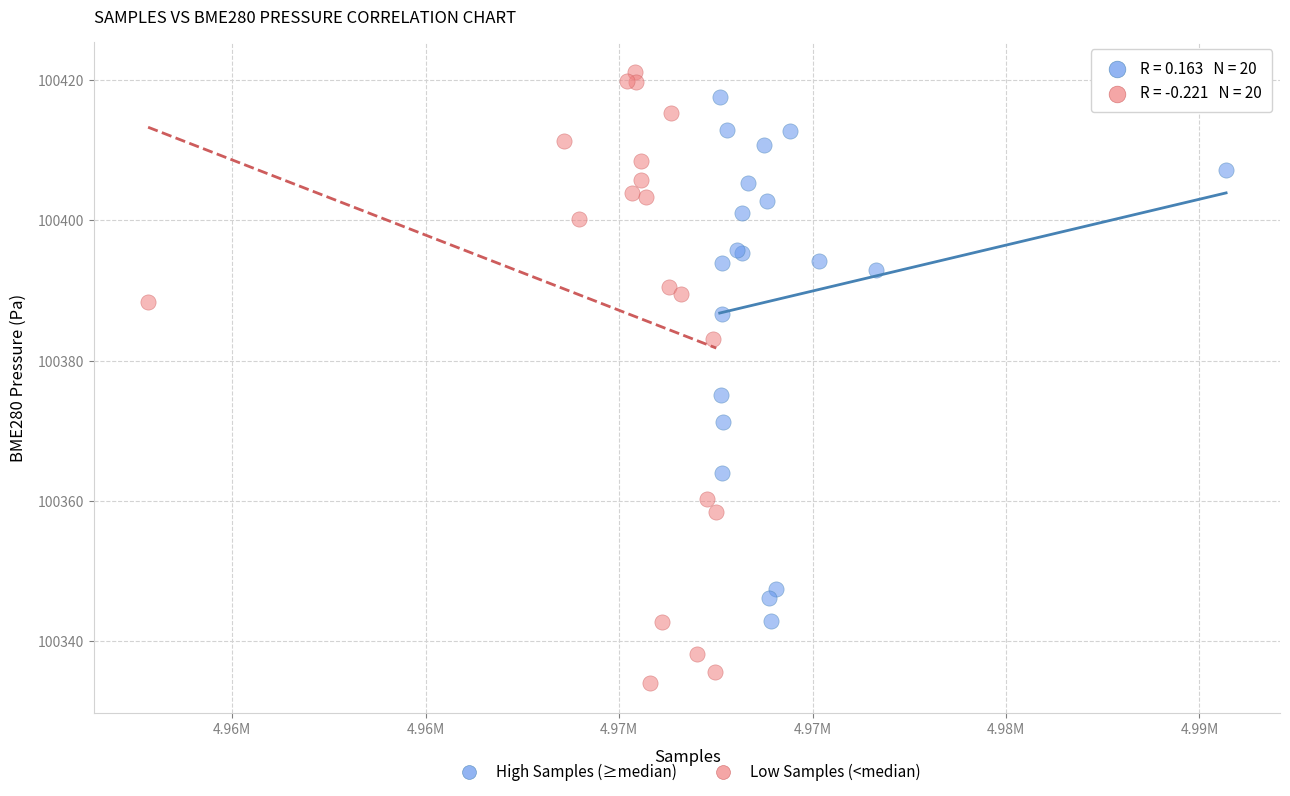

What are all the series names shown in the legend?

High Samples (≥median), Low Samples (<median)